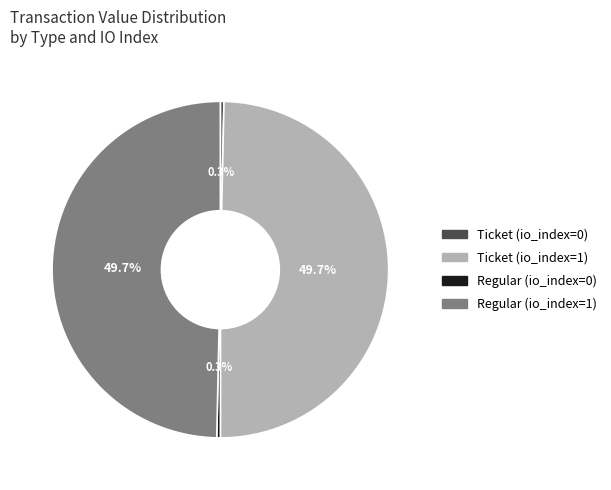

What portion of the pie excludes Ticket (io_index=1)?

50.3%